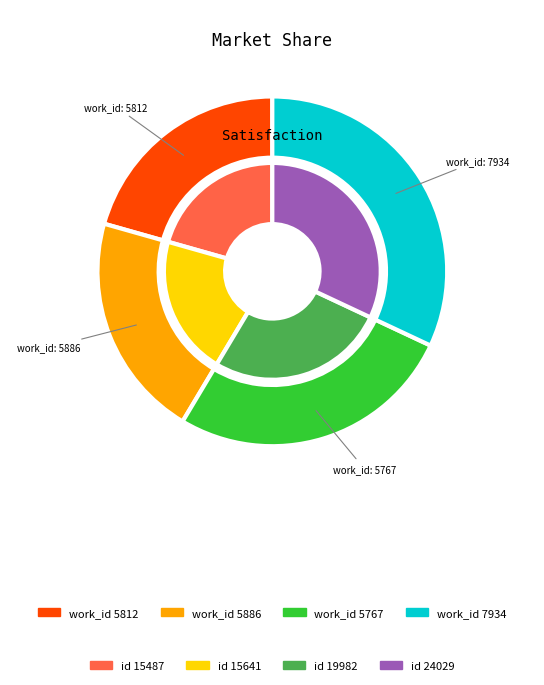

Which has a higher value, 5812 or 7934?

7934